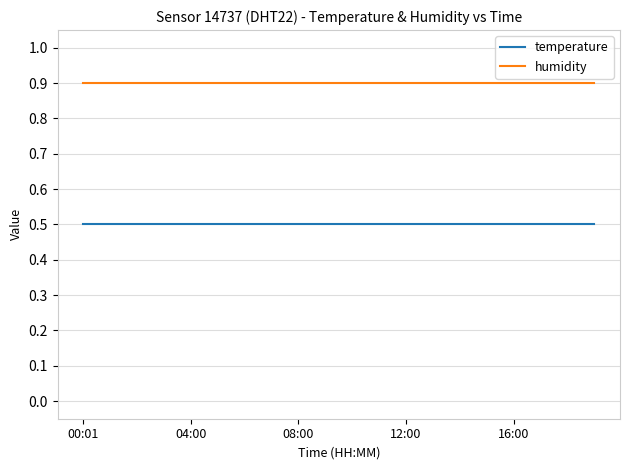

List the series in order of their peak value, lowest first.

temperature, humidity